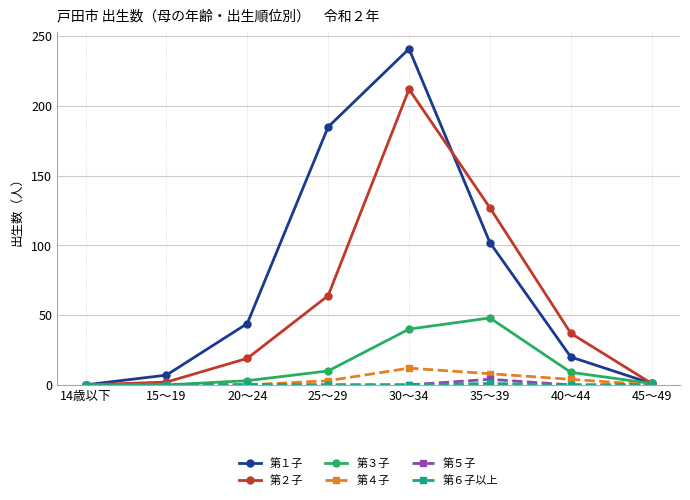

What is the label of the 5th point from the left?

30～34